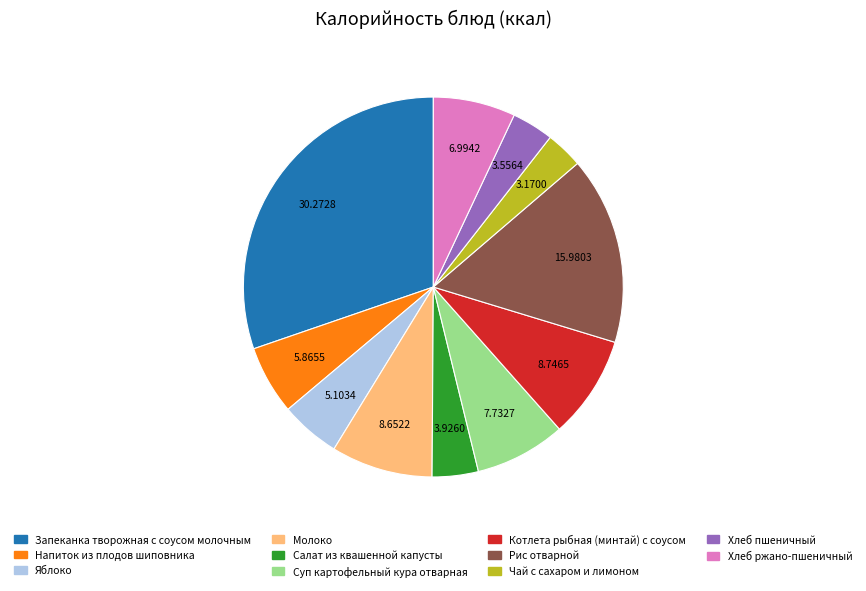

Is it true that Рис отварной is 16% of the pie?

True